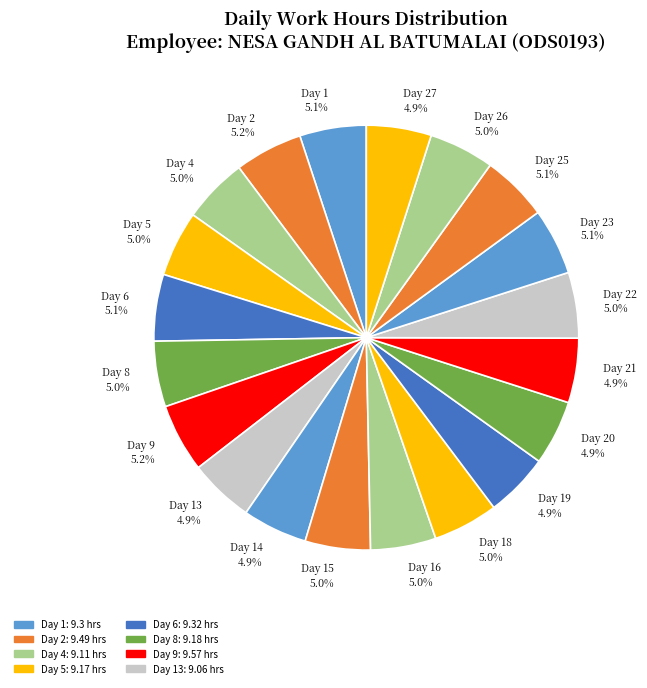

What is the ratio of the value at Day 22 5.0% to the value at Day 8 5.0%?

1.0